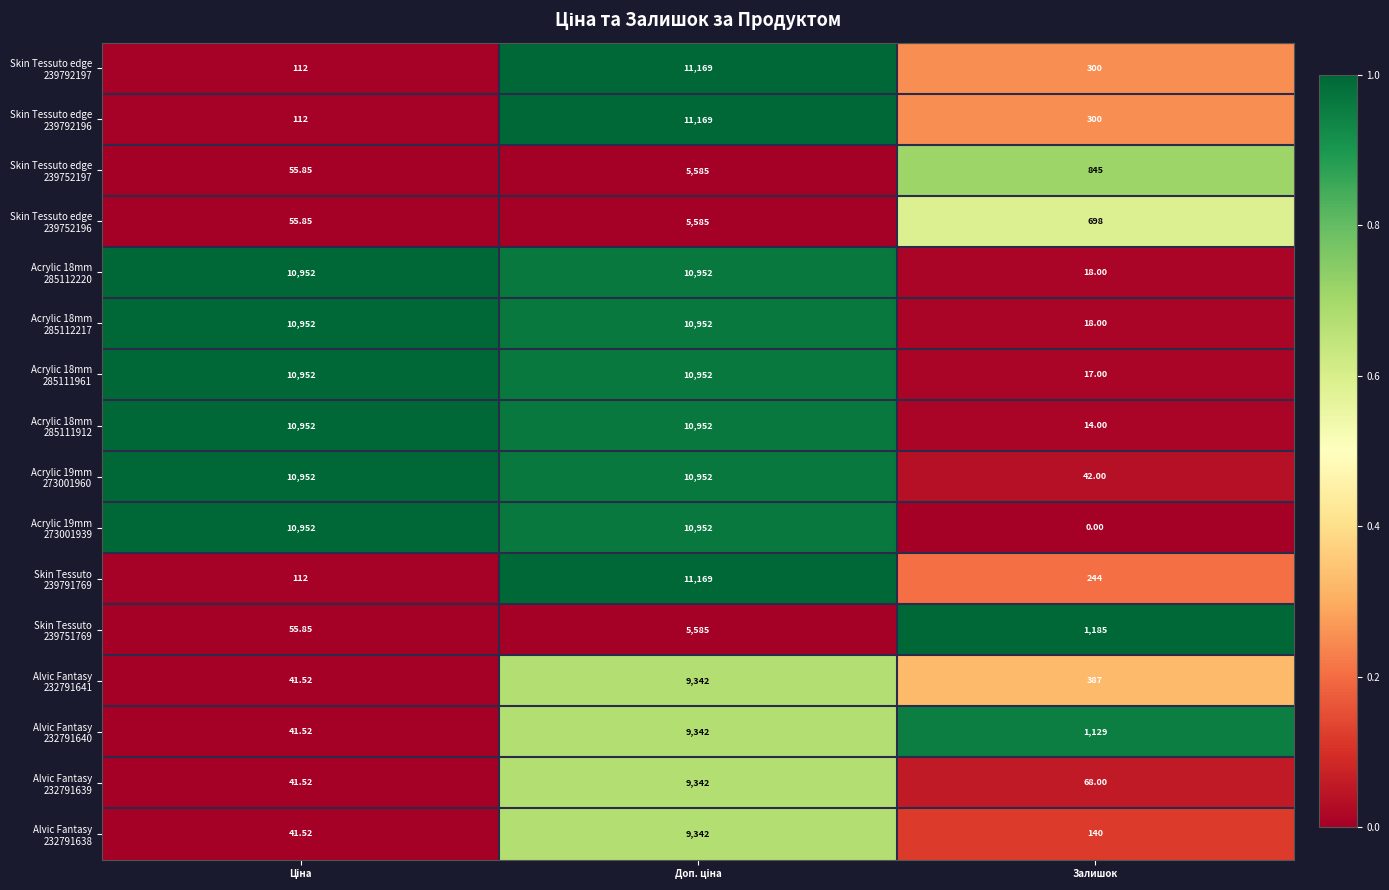

Which series has the largest total across all categories?

Acrylic 19mm 273001960